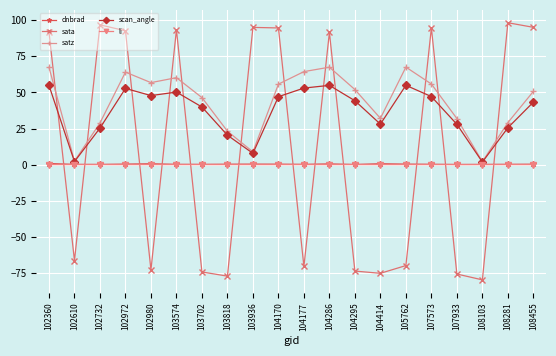

What is the minimum value shown in the chart?

-79.8